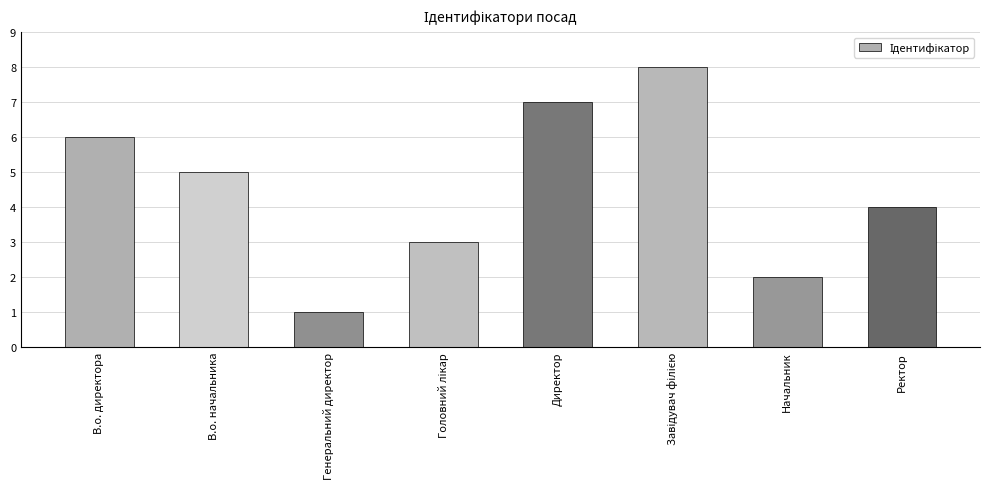

Reading left to right, list all the values displayed in this chart.

6	5	1	3	7	8	2	4